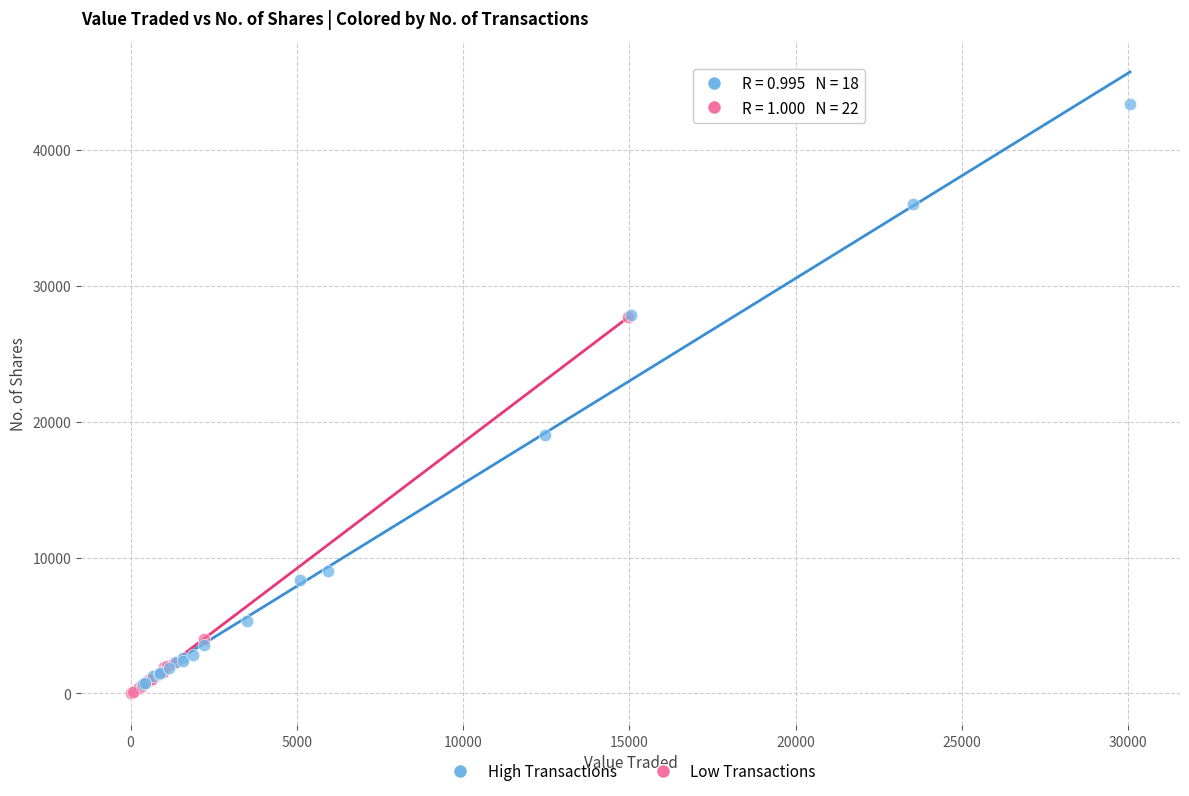

Which series contains the highest Y value?

High Transactions